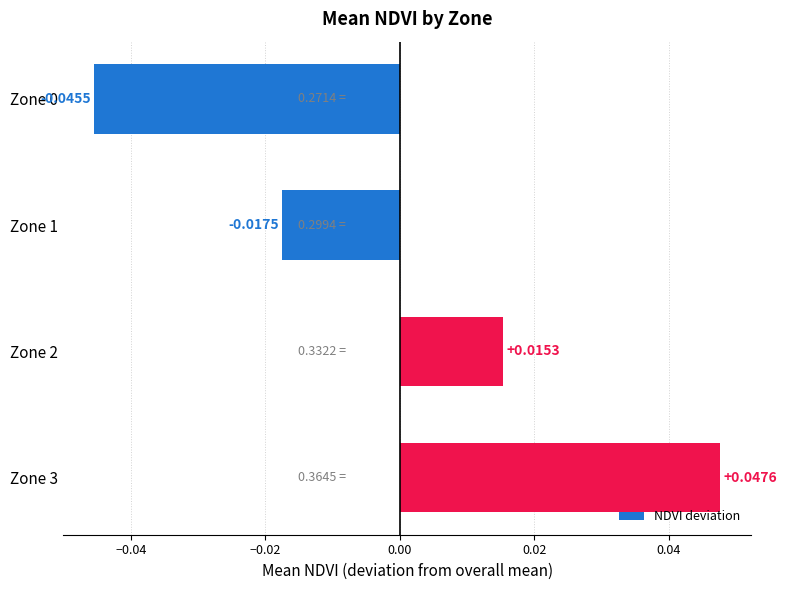

Which has a higher value, Zone 3 or Zone 0?

Zone 3